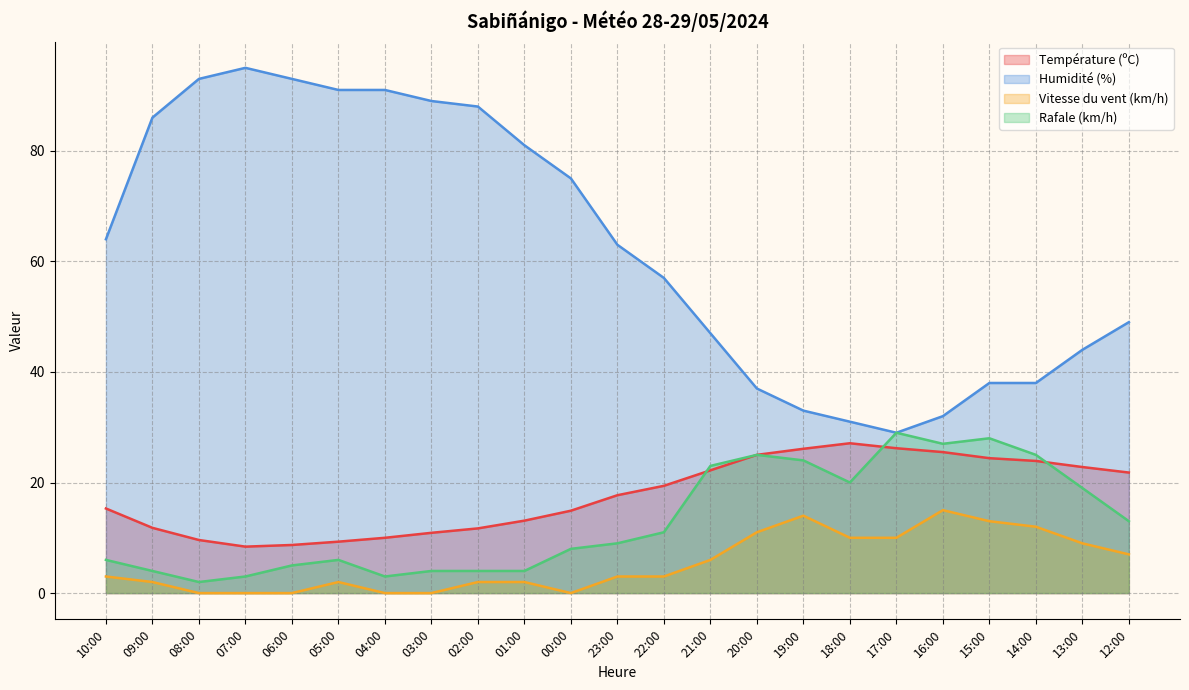

At which category does the chart reach its peak across all series?

07:00